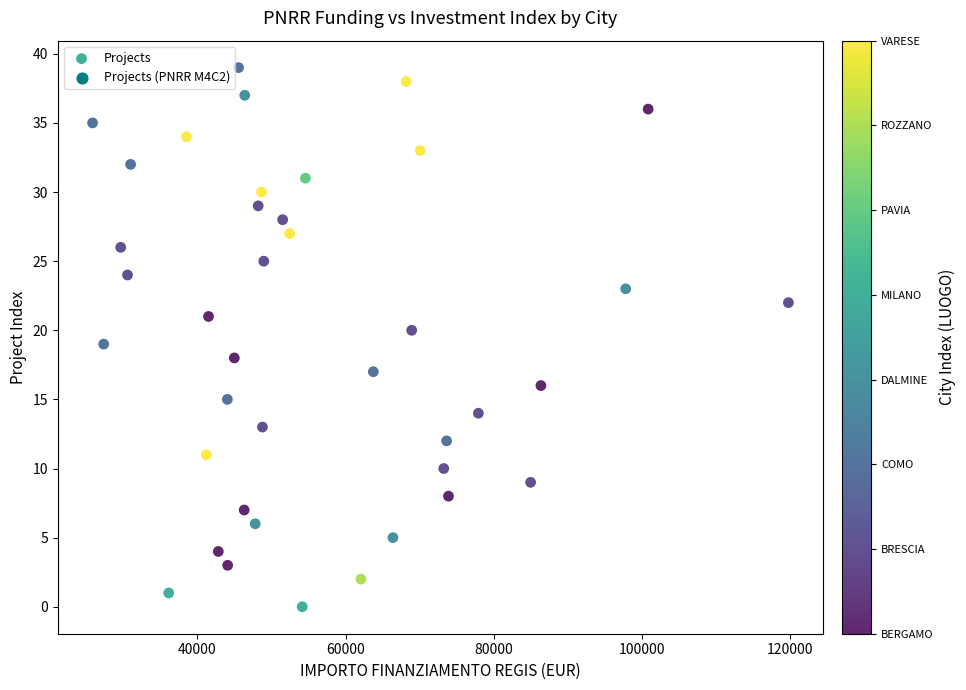

What is the range of Y values (max minus min)?

39